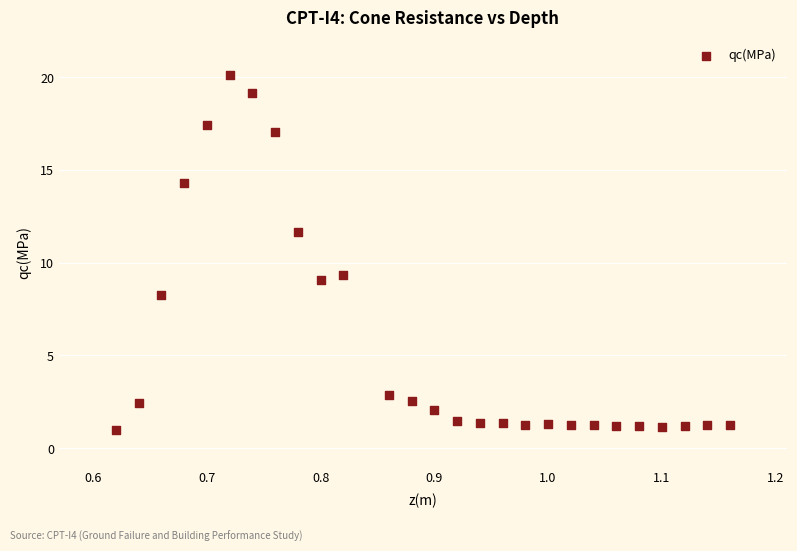

What is the range of Y values (max minus min)?

19.2